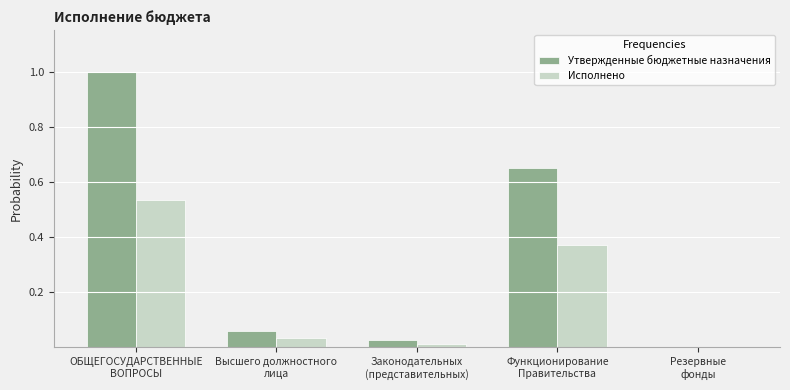

Are the bars grouped side by side (vs. stacked)?

Yes